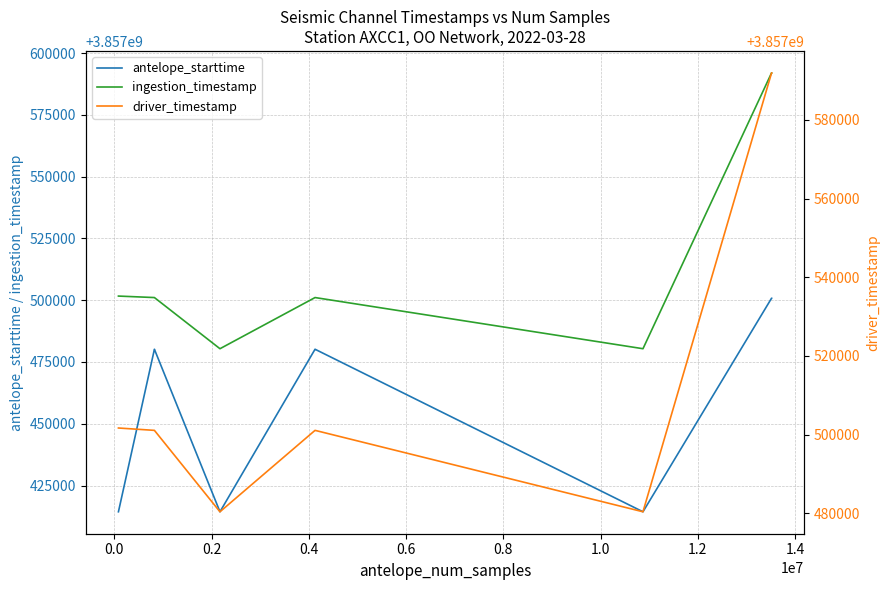

Which category has the lowest value in the antelope_starttime series?

−0.2